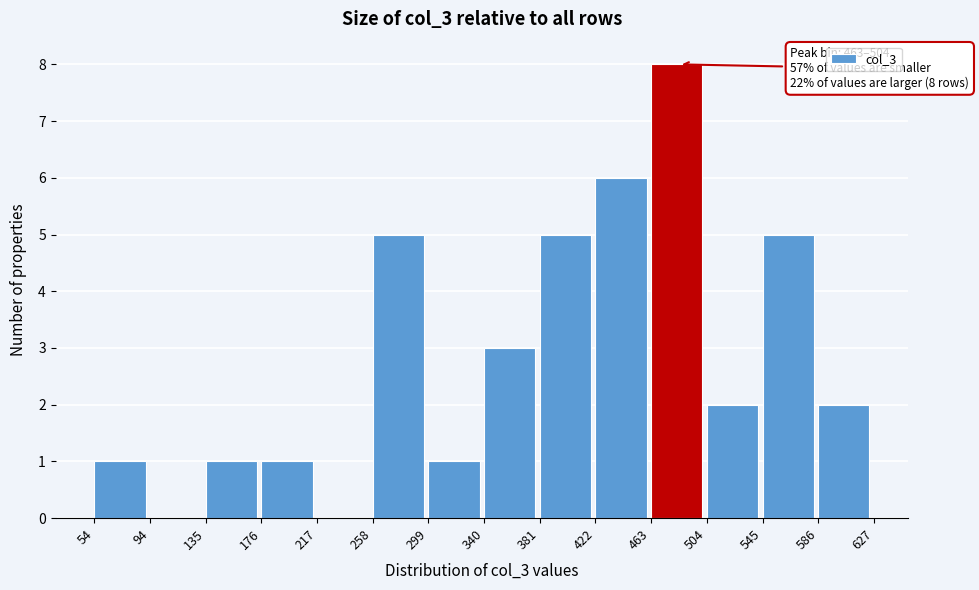

Over which range of the x-axis is the bar tallest?

463 to 504